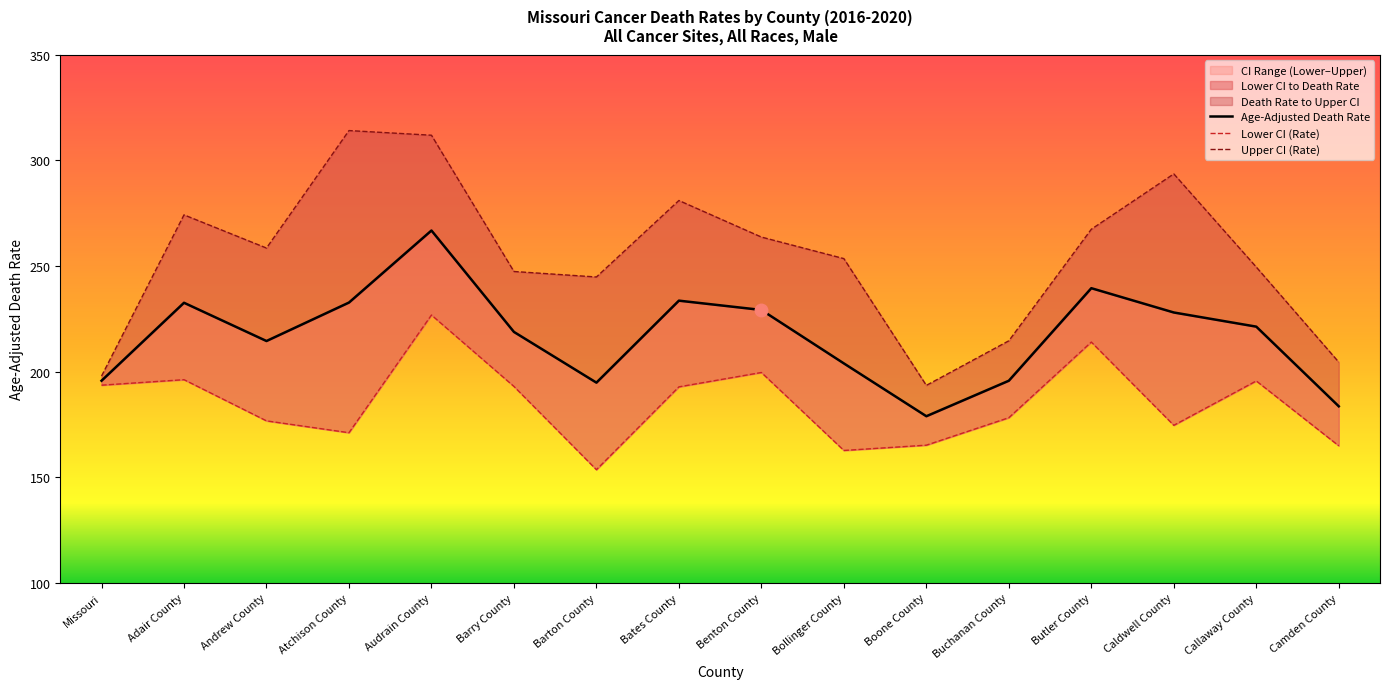

The Lower CI (Rate) series shows 193.6 at Missouri. True or false?

True